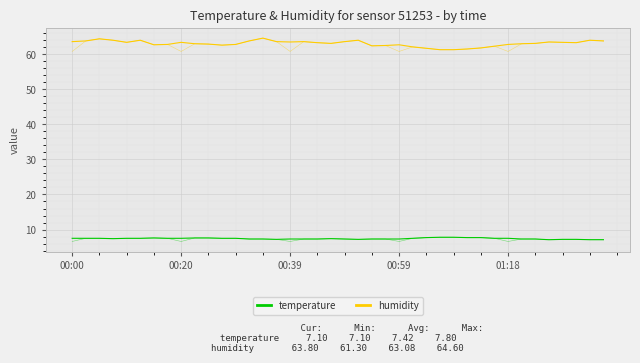

What is the label of the 40th point from the left?

39